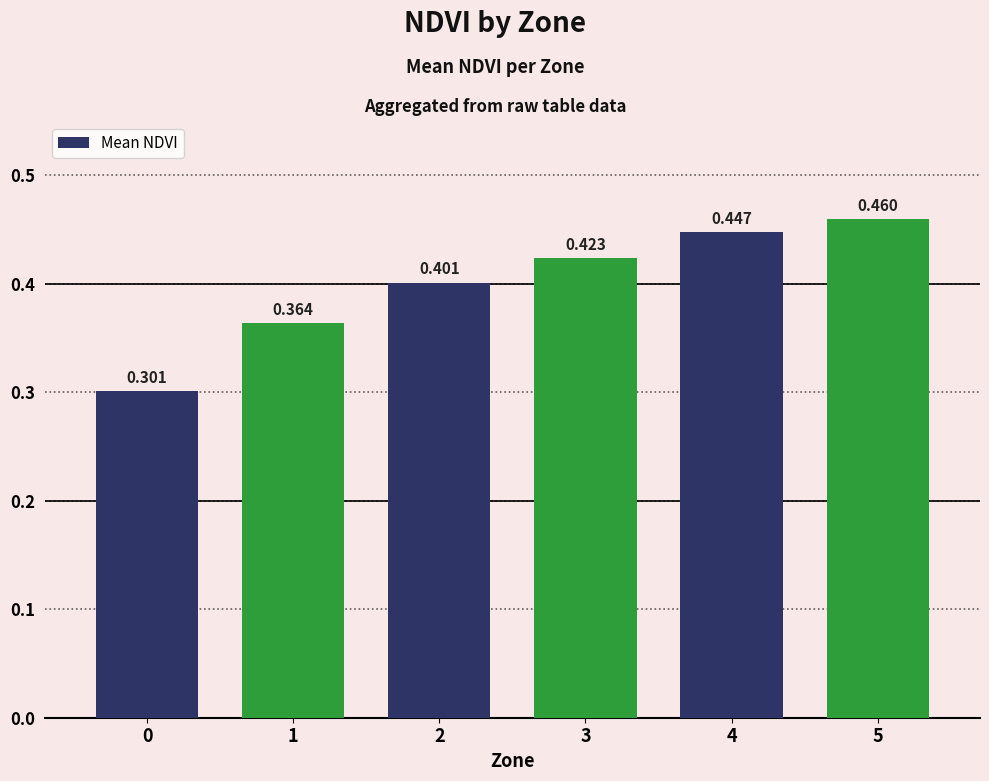

The value at 1 is 0.6. True or false?

False